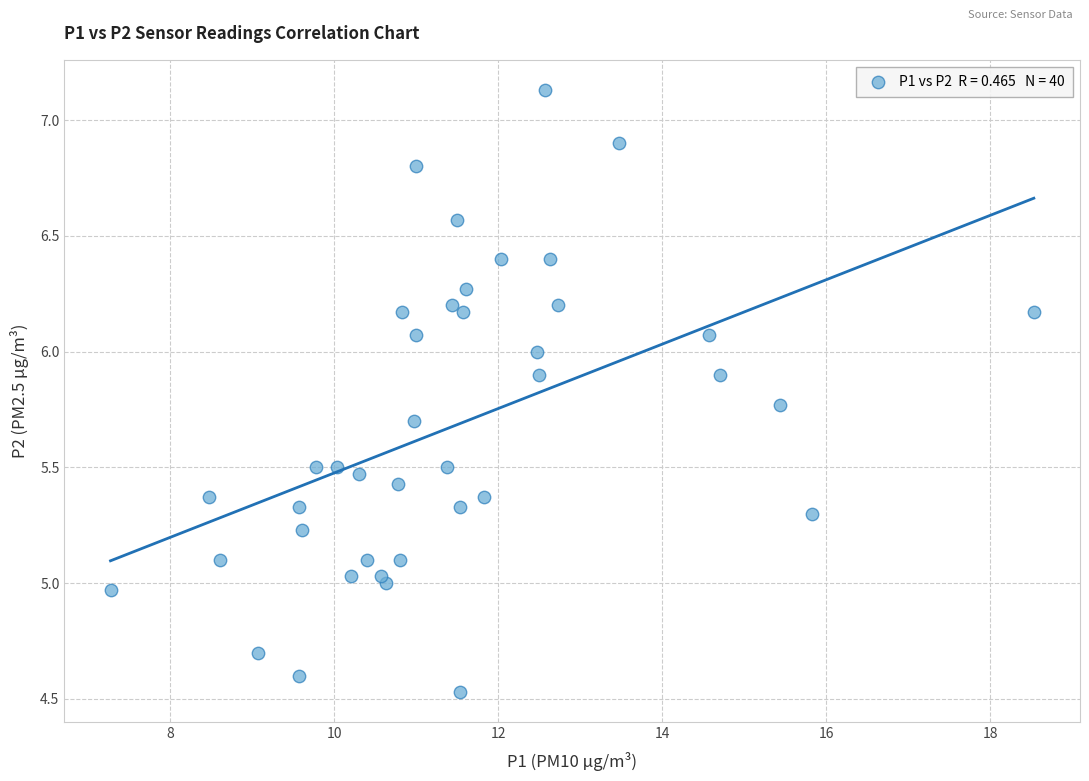

What is the range of Y values (max minus min)?

2.6